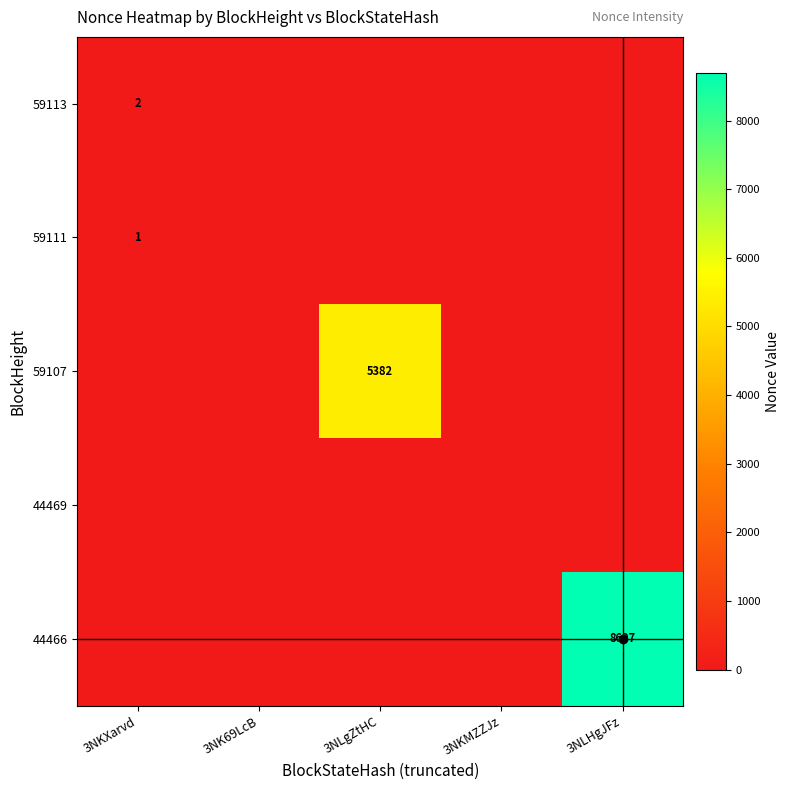

List the labels in order of 59113 value, smallest first.

3NK69LcB, 3NLgZtHC, 3NKMZZJz, 3NLHgJFz, 3NKXarvd